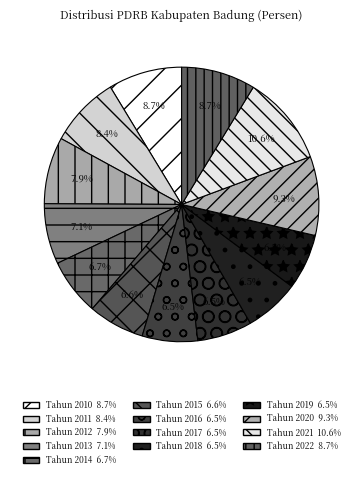

To the nearest percent, what is the combined percentage of Tahun 2013 and Tahun 2018?

14%